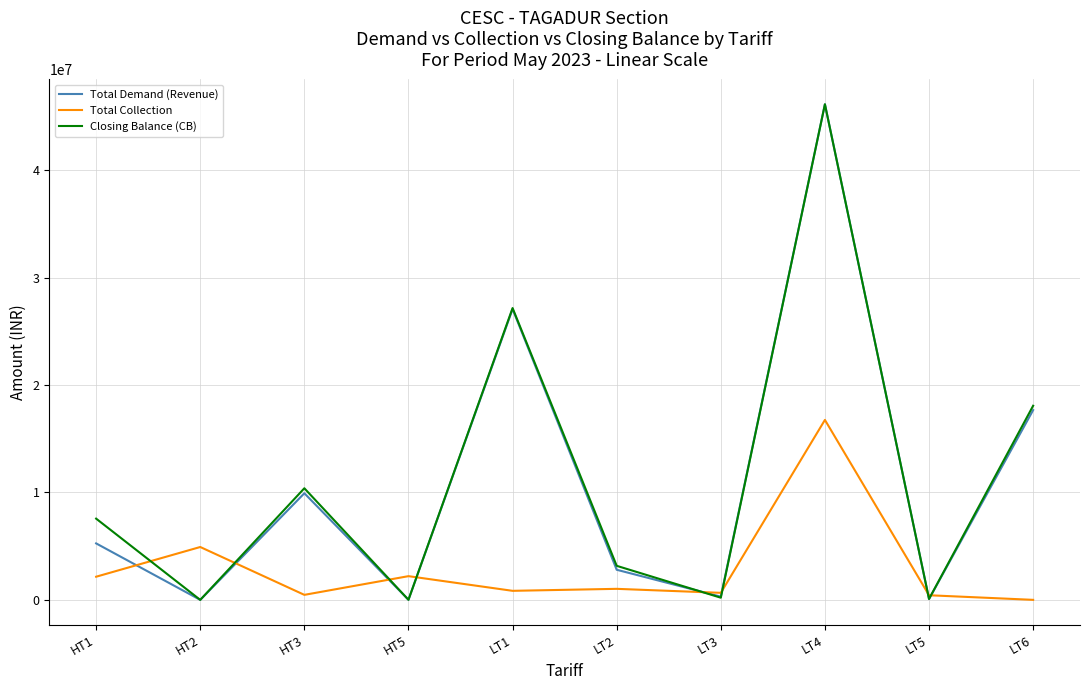

How many lines are shown in the chart?

3